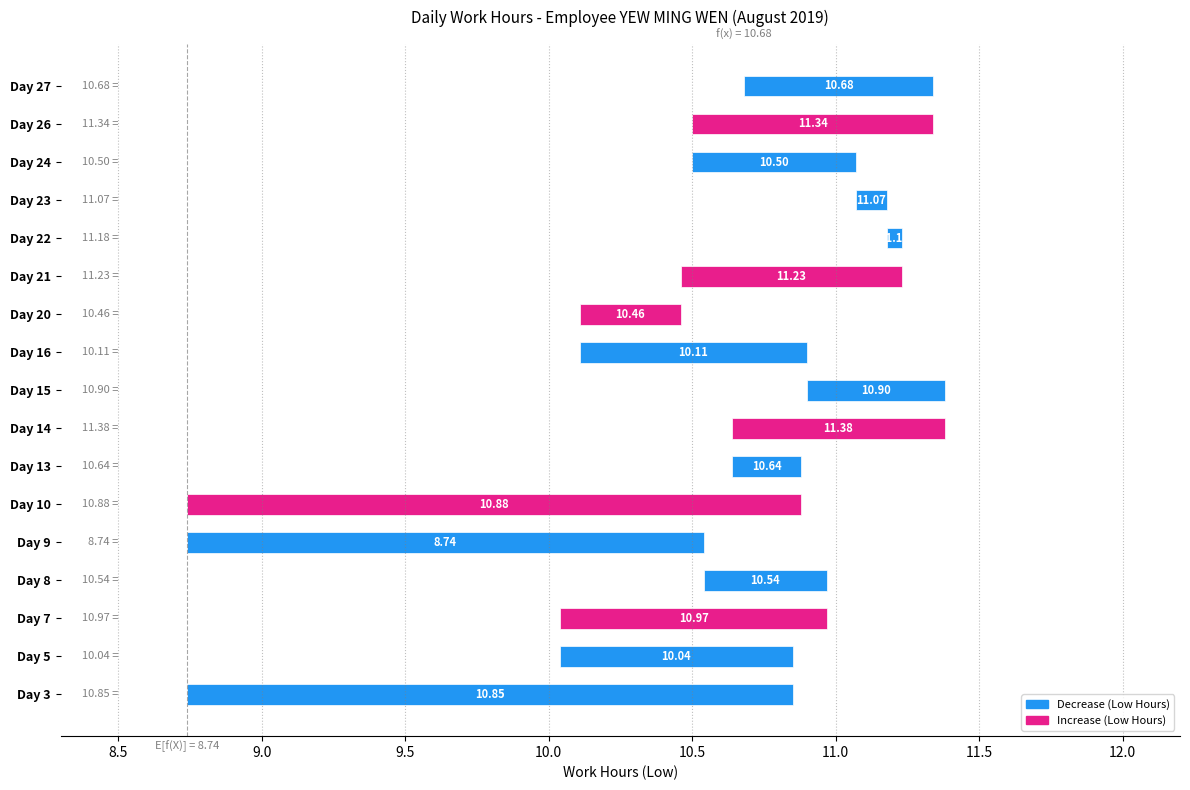

How many bars are there in total?

17